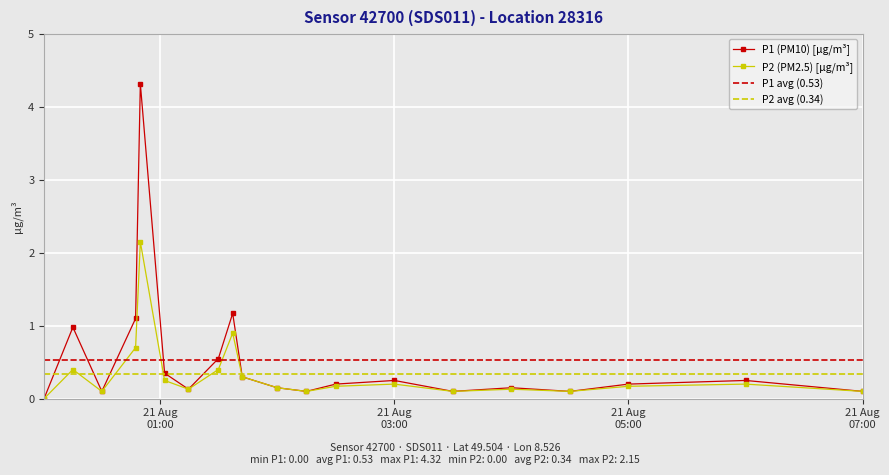

True or false: P2 (PM2.5) [µg/m³] has more than 2 interior local peaks.

True